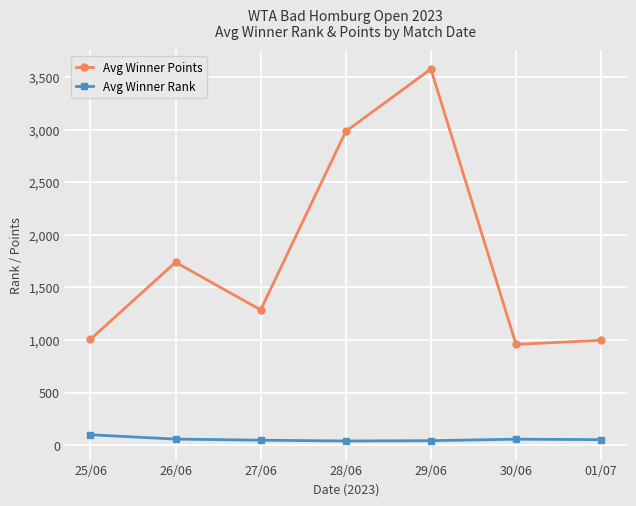

List the series in order of their peak value, lowest first.

Avg Winner Rank, Avg Winner Points